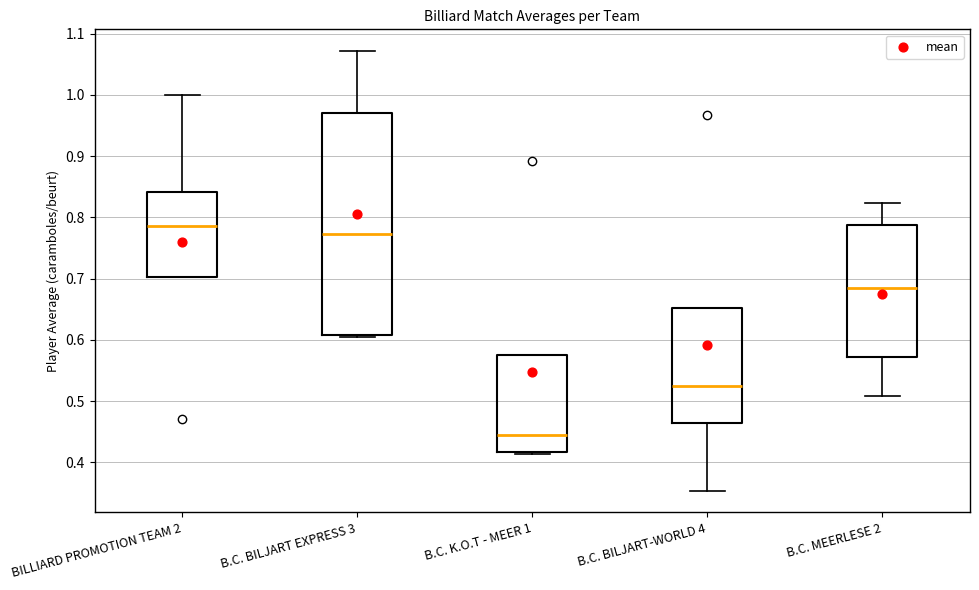

Comparing the boxes themselves (not the whiskers), which one is the tallest?

B.C. BILJART EXPRESS 3